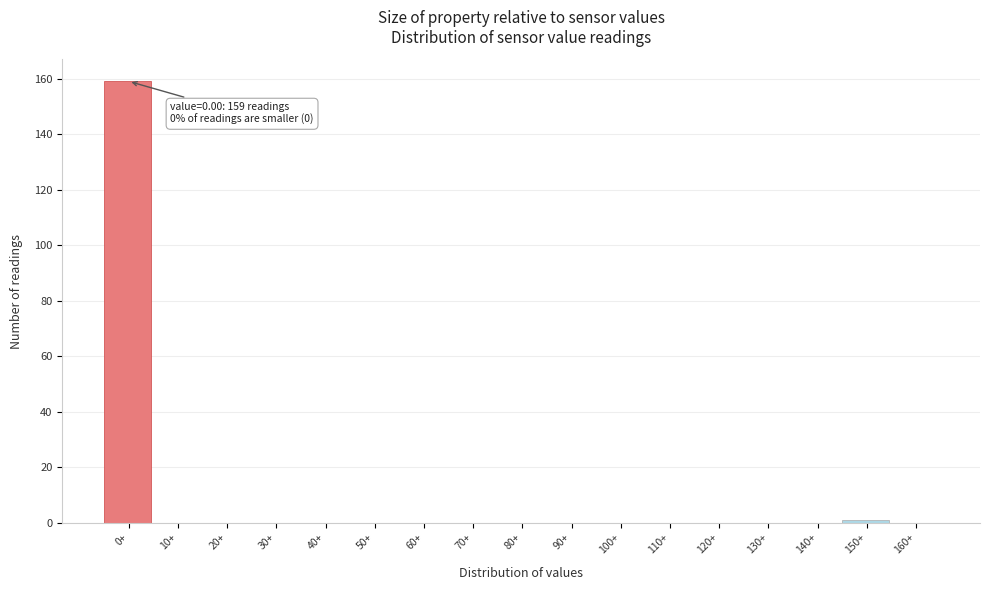

Reading right to left, extract all data points from this chart.

160+=0	150+=1	140+=0	130+=0	120+=0	110+=0	100+=0	90+=0	80+=0	70+=0	60+=0	50+=0	40+=0	30+=0	20+=0	10+=0	0+=159